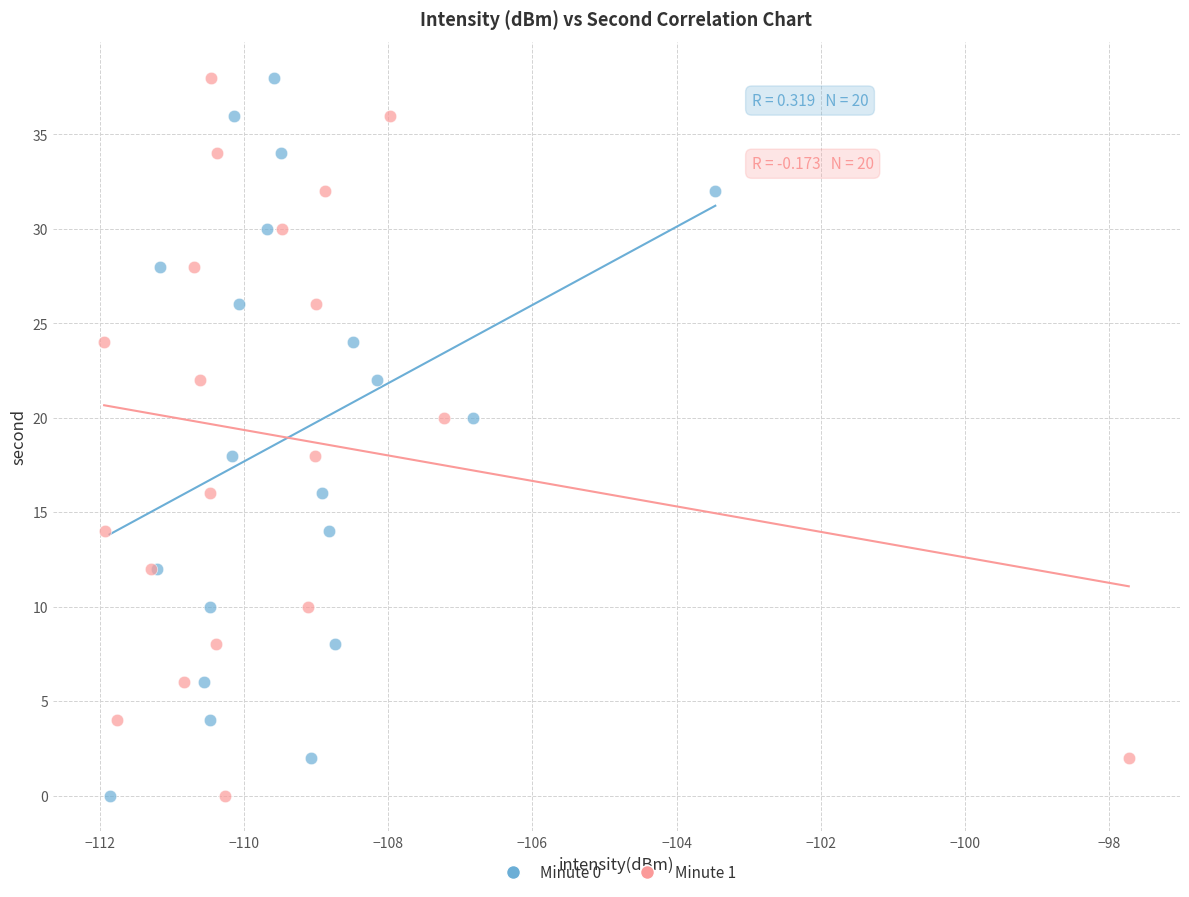

What are all the series names shown in the legend?

Minute 0, Minute 1